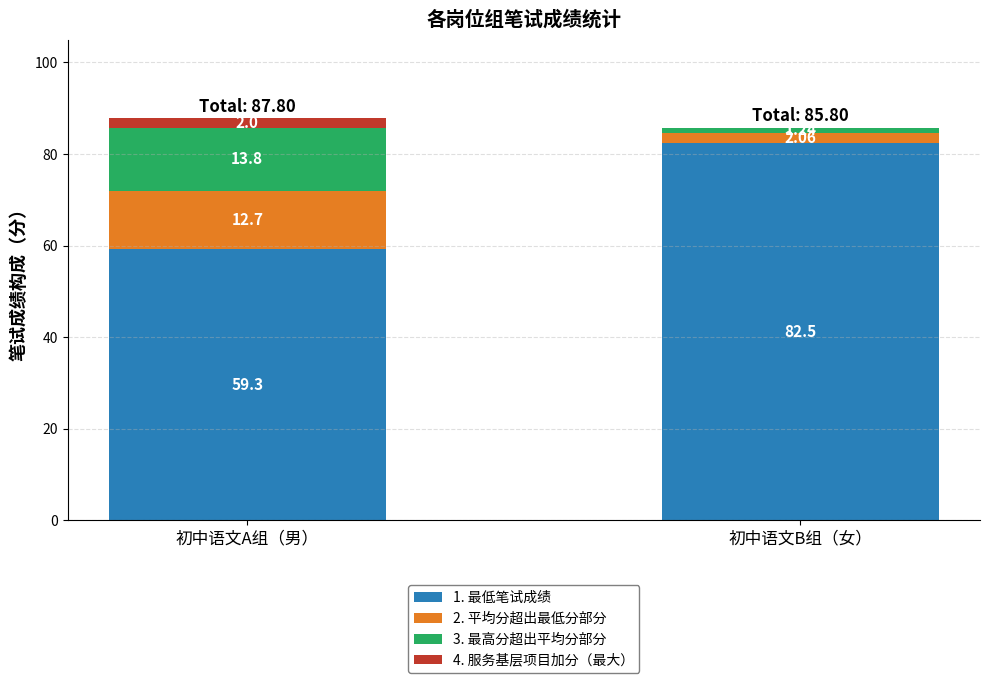

Where is 1. 最低笔试成绩 nearest to the value 70?

初中语文A组（男）